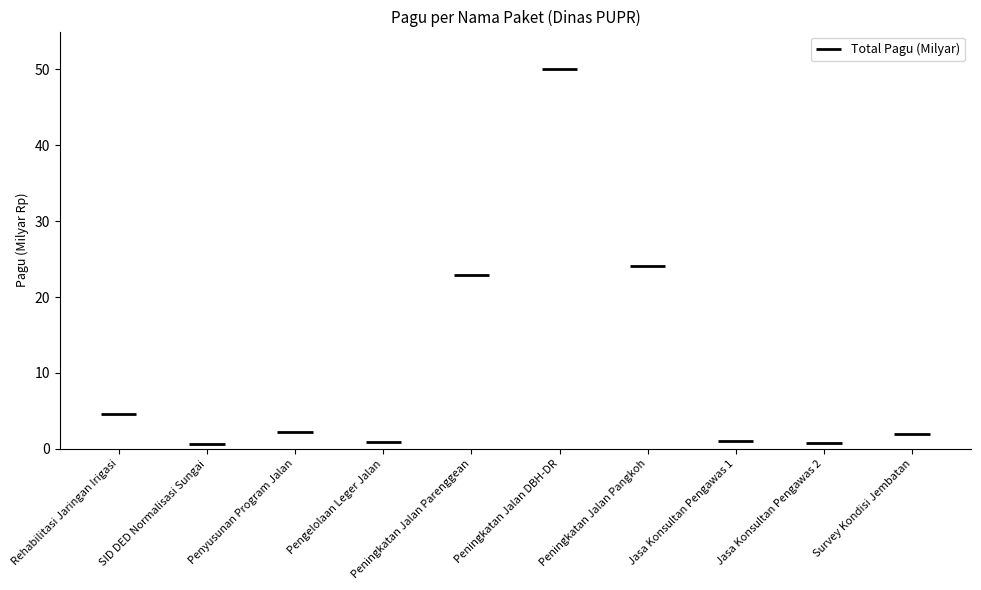

Are the bars horizontal?

No